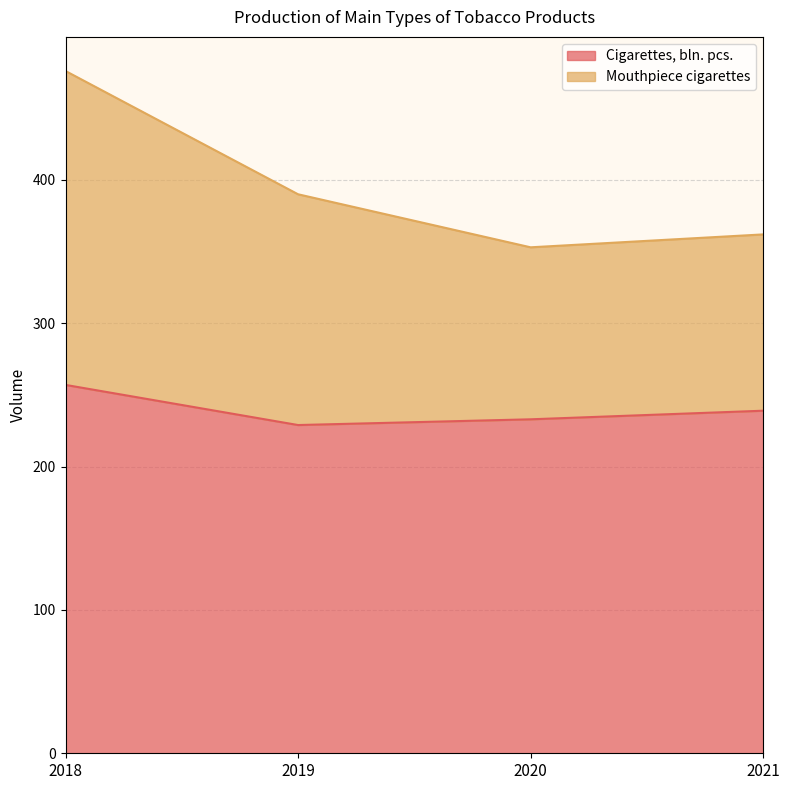

What is the sum of the Cigarettes, bln. pcs. values at 2021 and 2020?

472